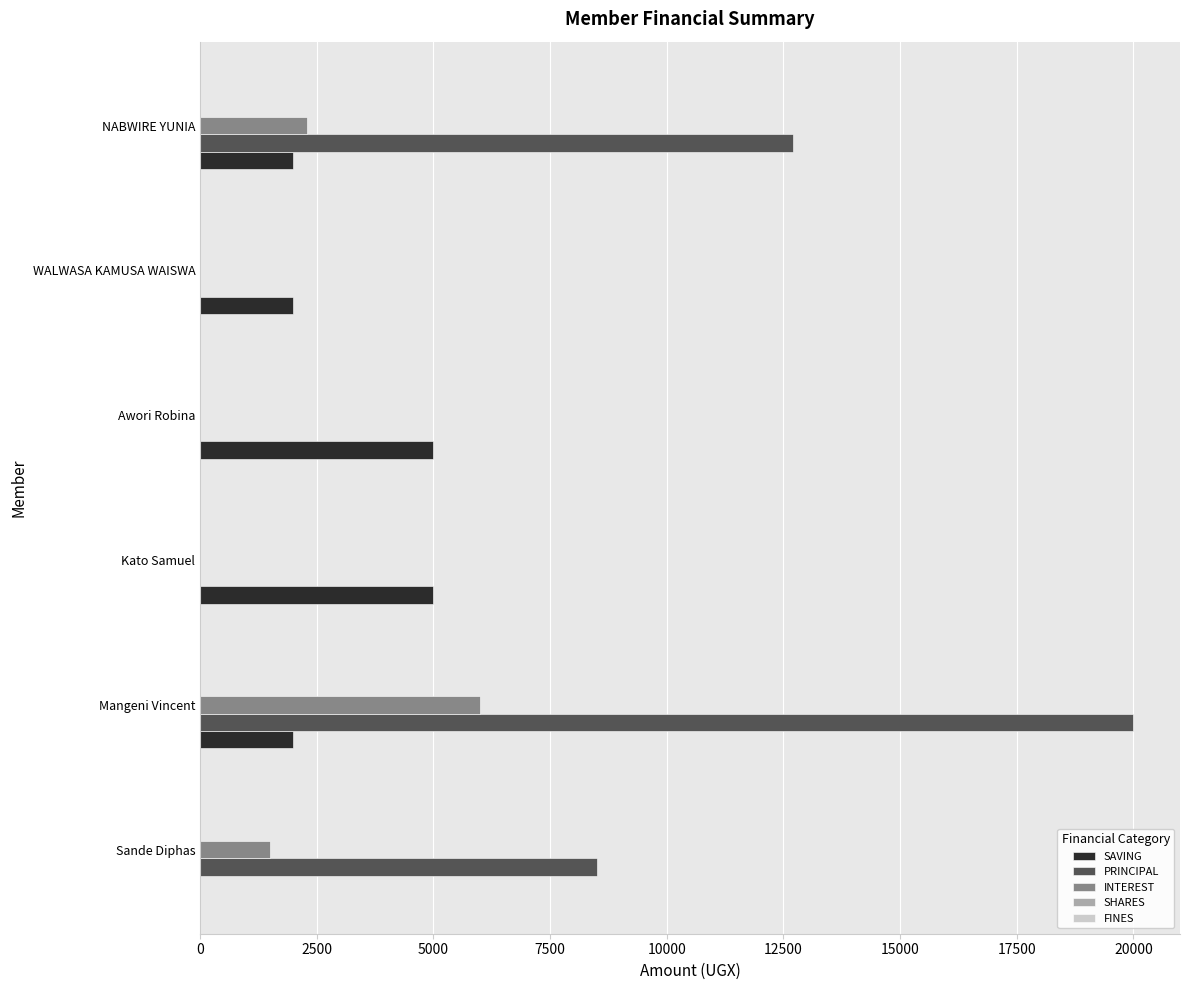

The value of PRINCIPAL at Mangeni Vincent is 20000. True or false?

True